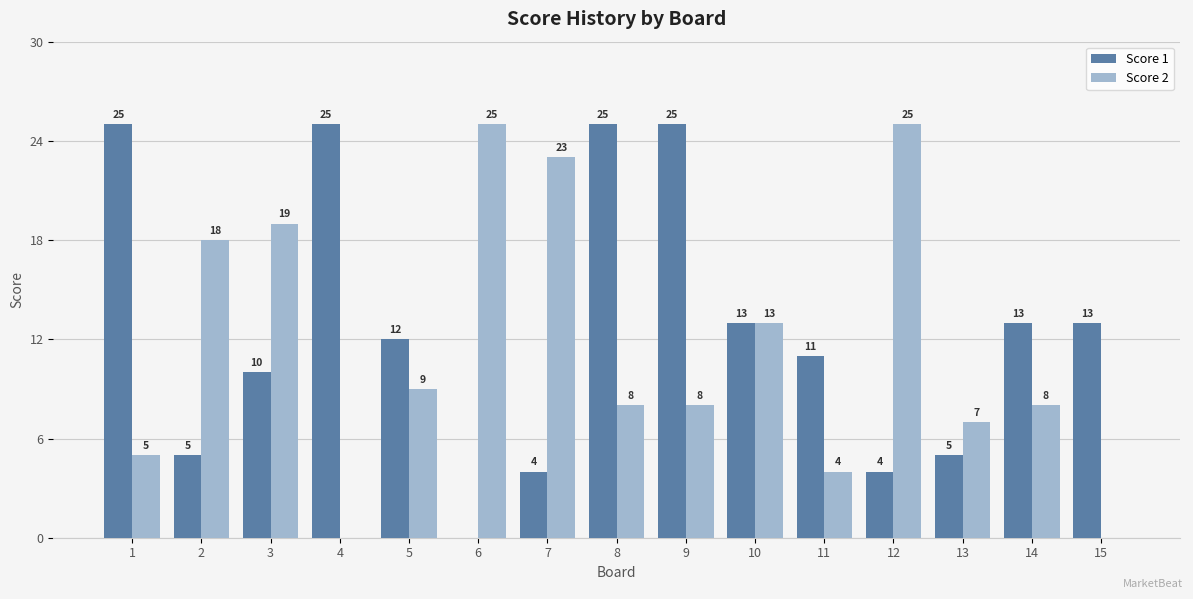

How many values in Score 2 are above zero?

13